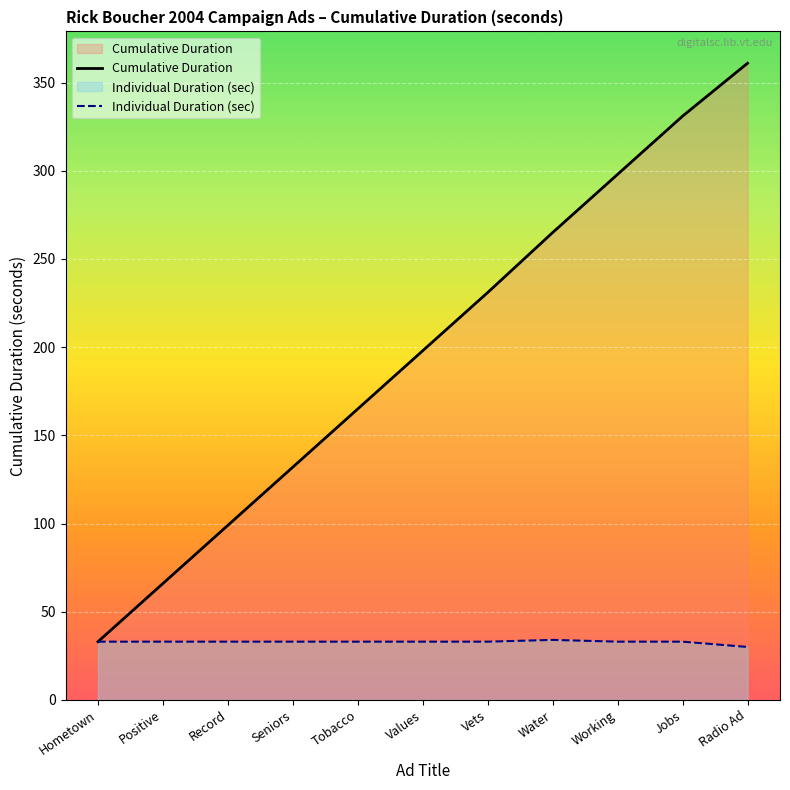

How many data points does each series have?

11